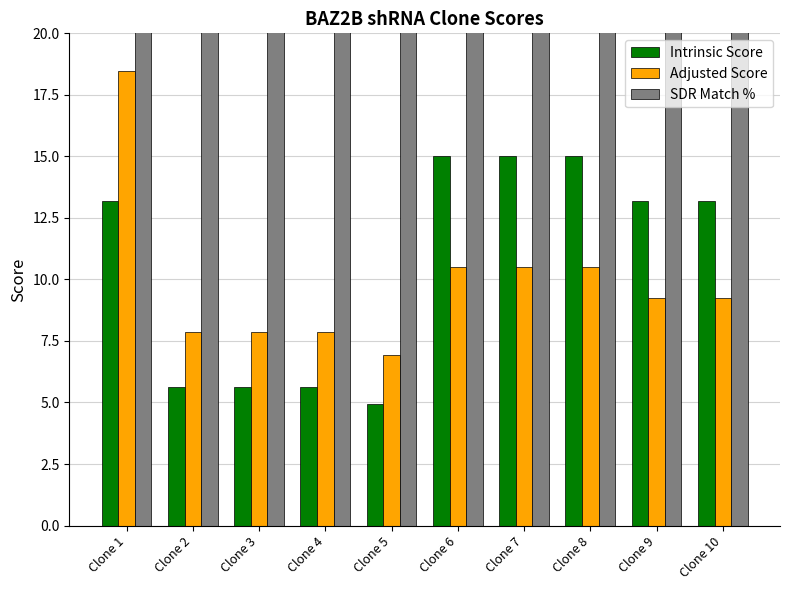

Reading right to left, transcribe all the data shown in this chart.

Intrinsic Score: 13.2	13.2	15.0	15.0	15.0	5.0	5.6	5.6	5.6	13.2
Adjusted Score: 9.2	9.2	10.5	10.5	10.5	6.9	7.9	7.9	7.9	18.5
SDR Match %: 100.0	100.0	100.0	100.0	100.0	100.0	100.0	100.0	100.0	100.0